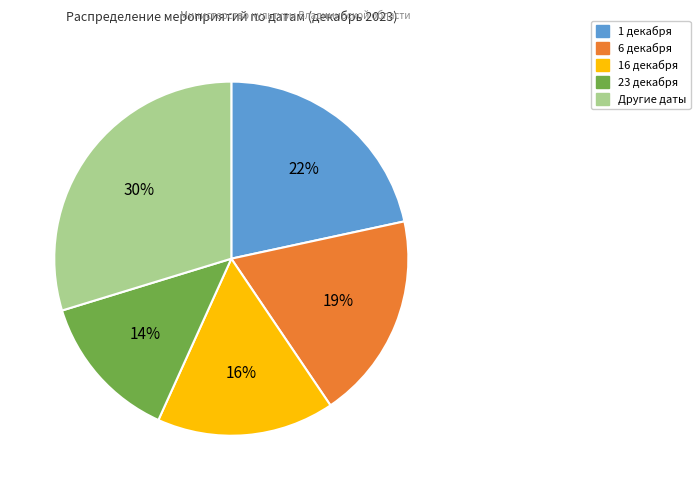

Is there any slice that represents more than half of the pie?

No